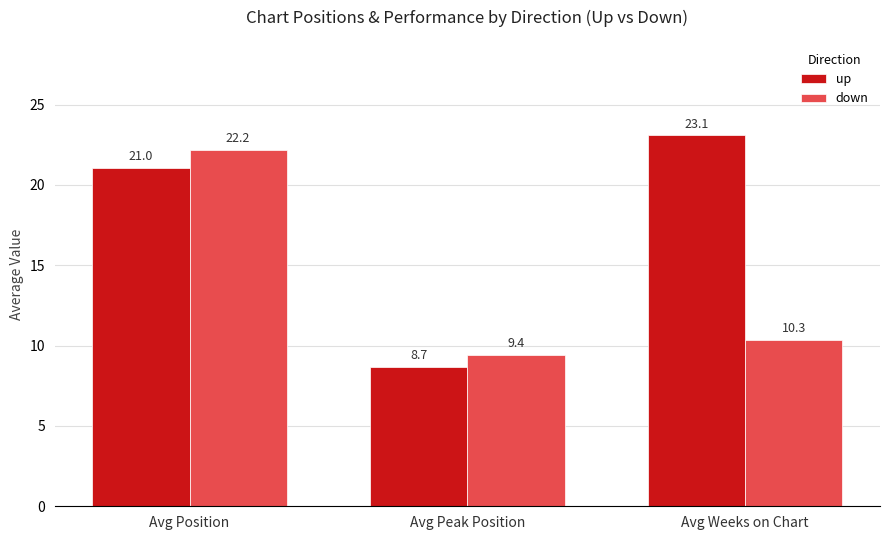

At which label is up closest to 15?

Avg Position